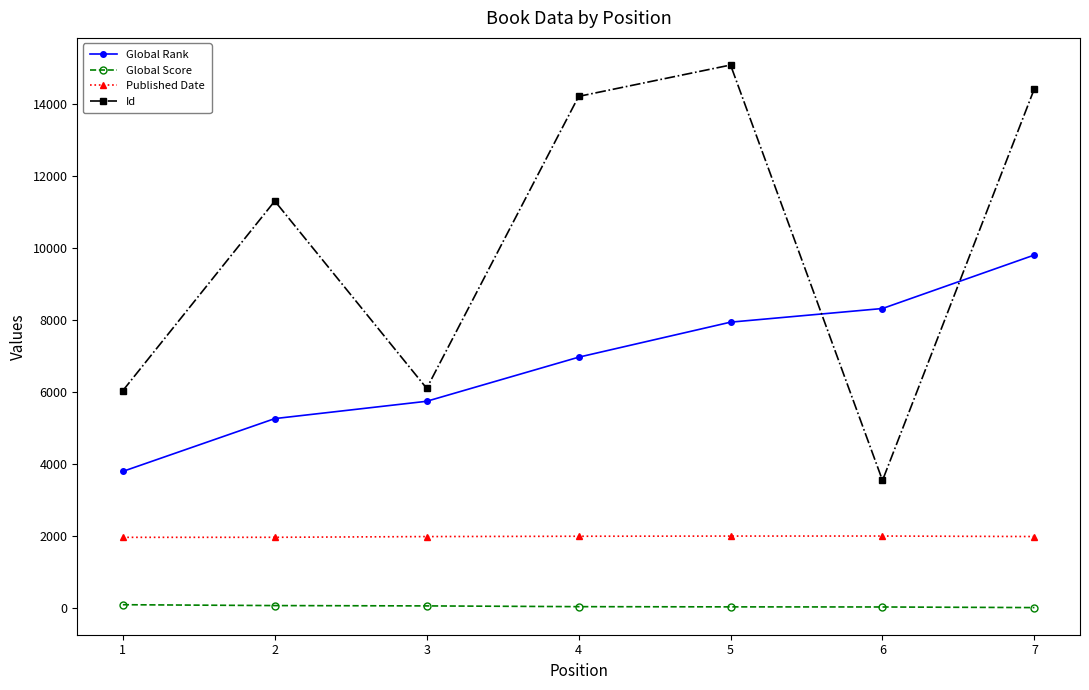

What is the value of the Published Date point at the 5th from the left?

2008